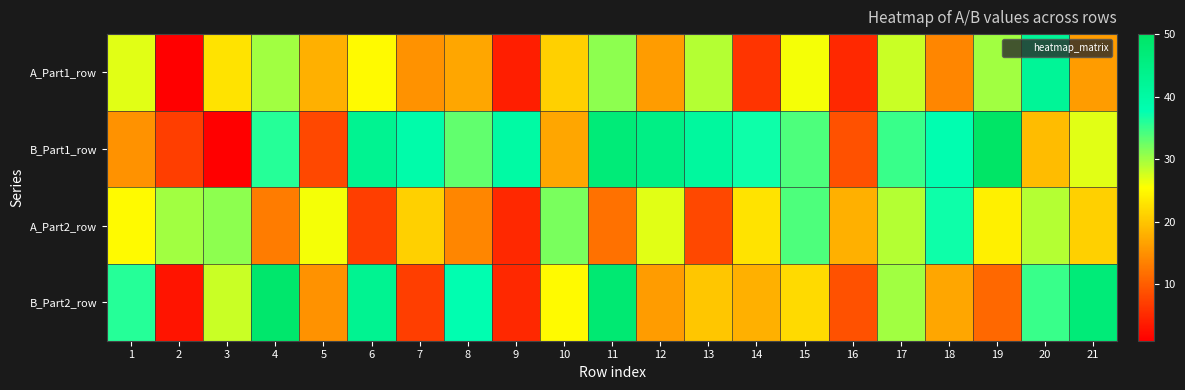

What is the difference between the highest and lowest values at 15?

12